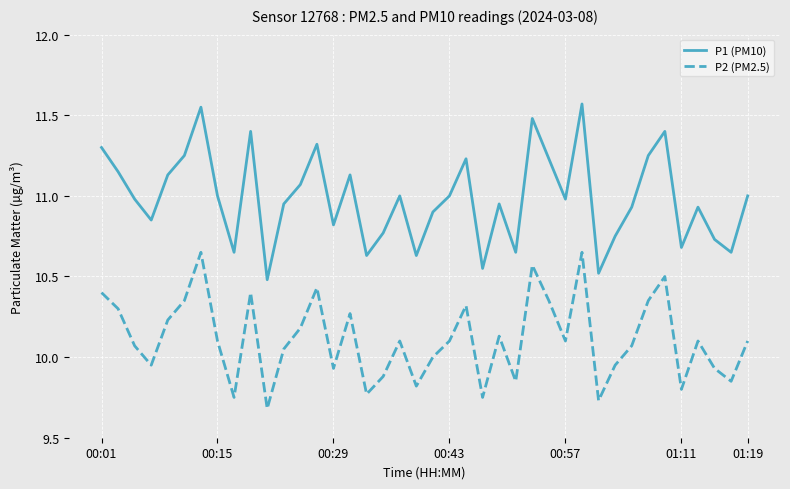

What is the minimum value for P1 (PM10)?

10.5